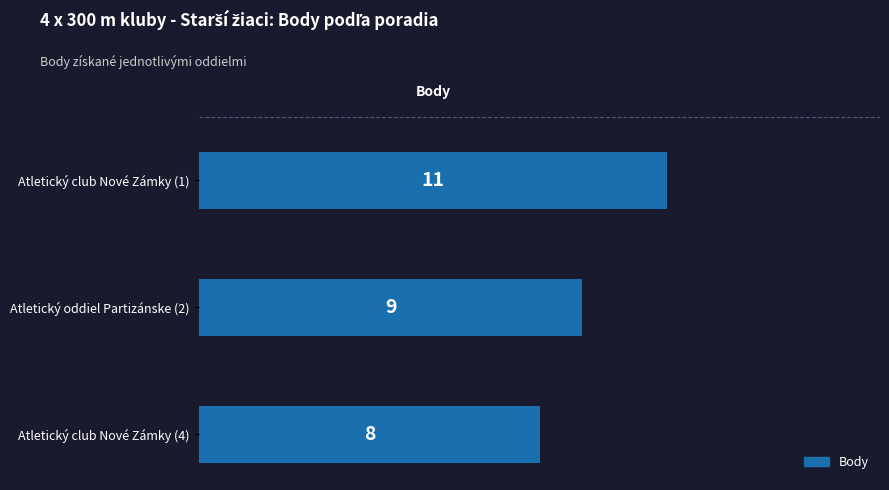

Reading top to bottom, extract all data points from this chart.

Atletický club Nové Zámky (1)=11	Atletický oddiel Partizánske (2)=9	Atletický club Nové Zámky (4)=8